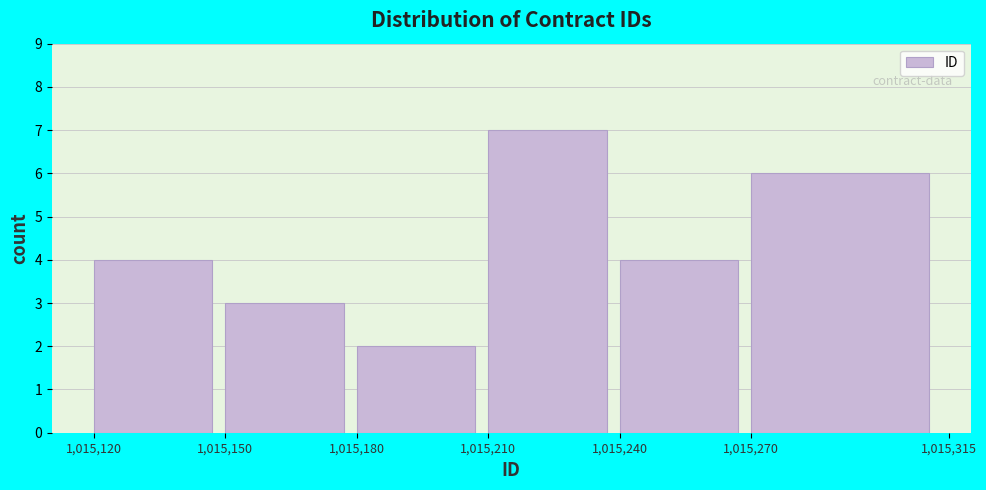

Reading left to right, list every bar in this chart as the range it spans on the x-axis followed by its height. The values are not printed on the chart, so give them approximately, as read against the axis.

1,015,120 to 1,015,150: 4
1,015,150 to 1,015,180: 3
1,015,180 to 1,015,210: 2
1,015,210 to 1,015,240: 7
1,015,240 to 1,015,270: 4
1,015,270 to 1,015,315: 6